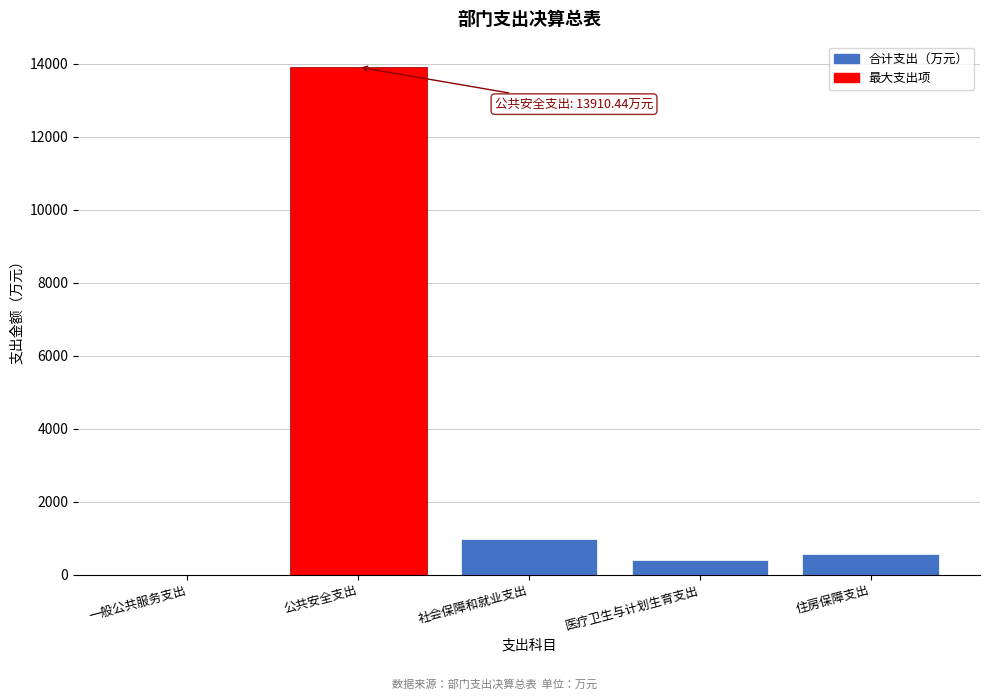

The value at 住房保障支出 is 563.6. True or false?

True